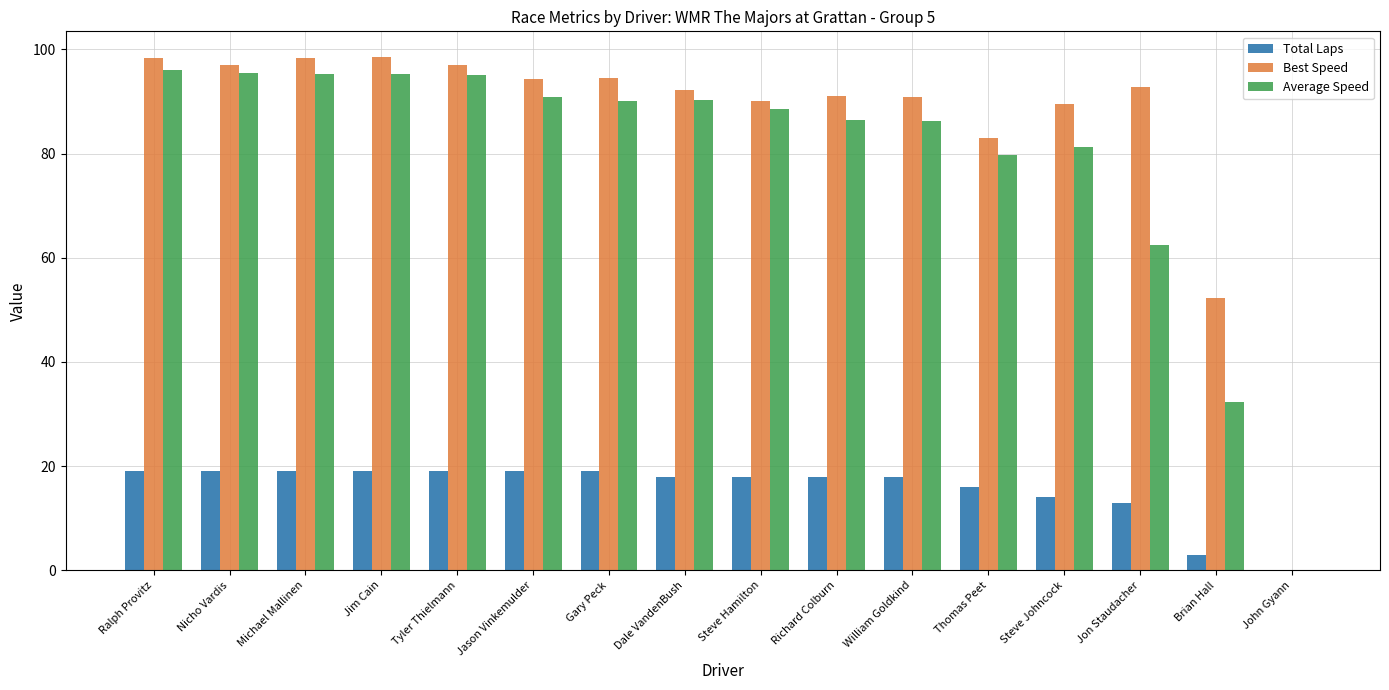

The Best Speed series shows 49.5 at William Goldkind. True or false?

False